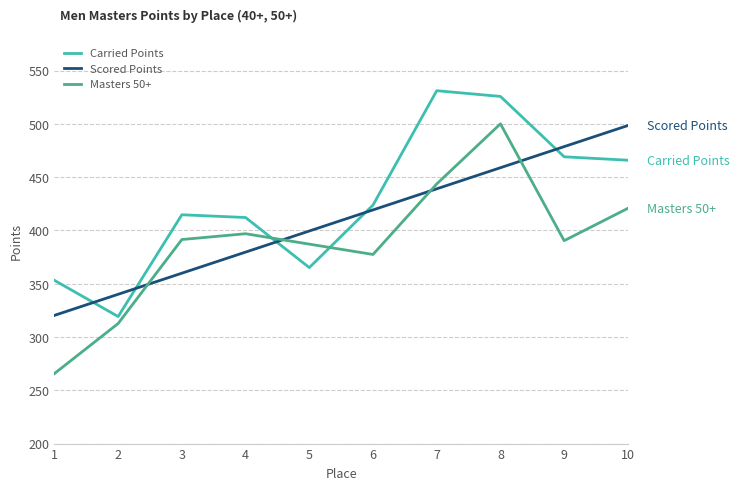

What is the spread (max minus min) of values at 6?

46.4